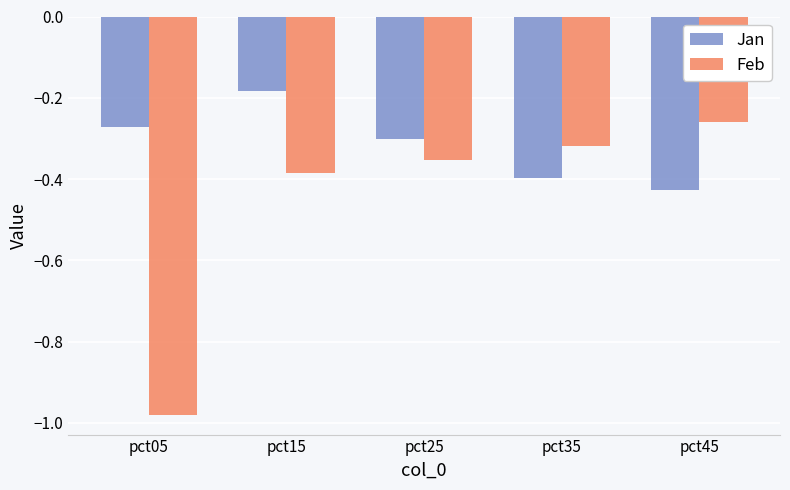

How many bars are there in each group?

2